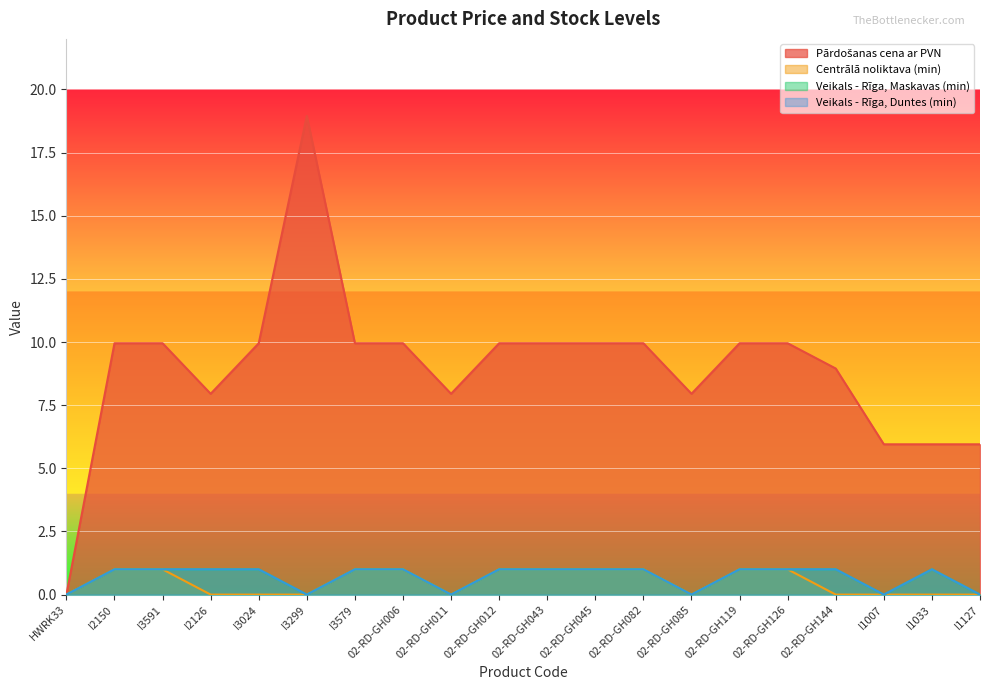

In Pārdošanas cena ar PVN, how many points are higher than both neighbors (excluding endpoints)?

1